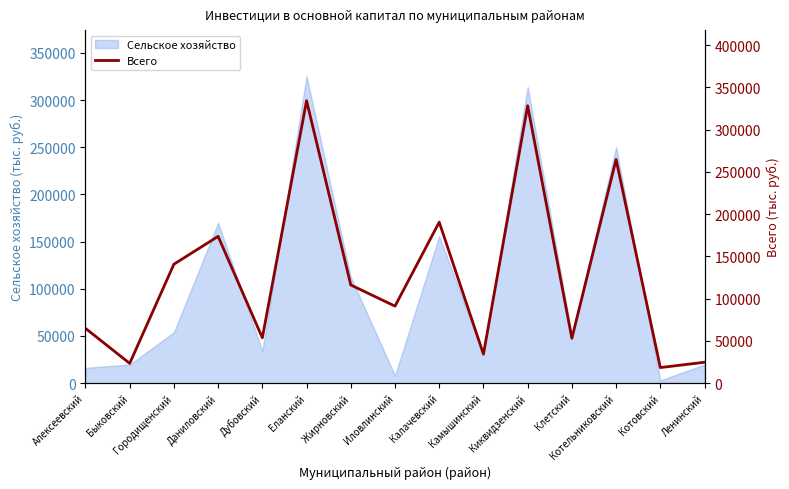

What is the maximum value for Сельское хозяйство?

325286